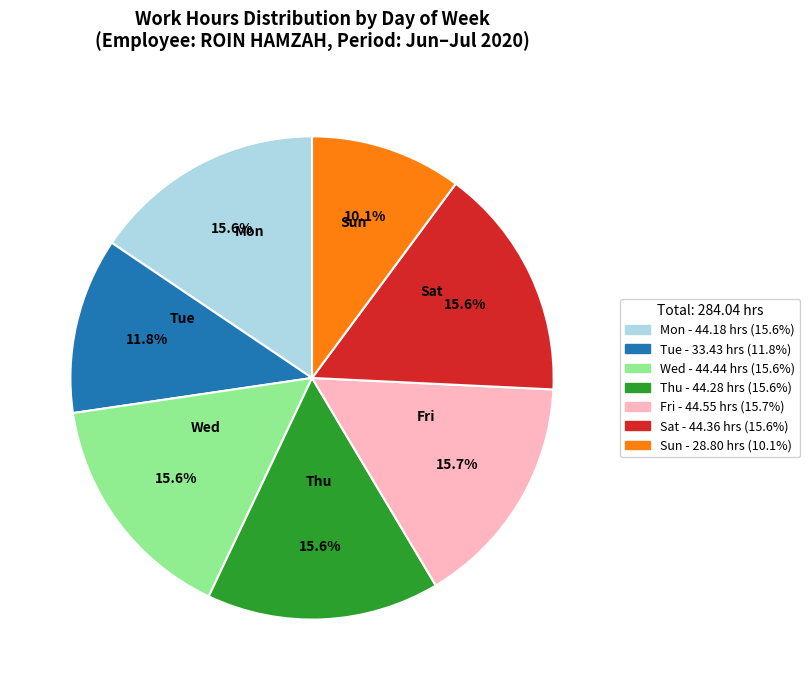

What is the ratio of the value at Mon to the value at Thu?

1.0